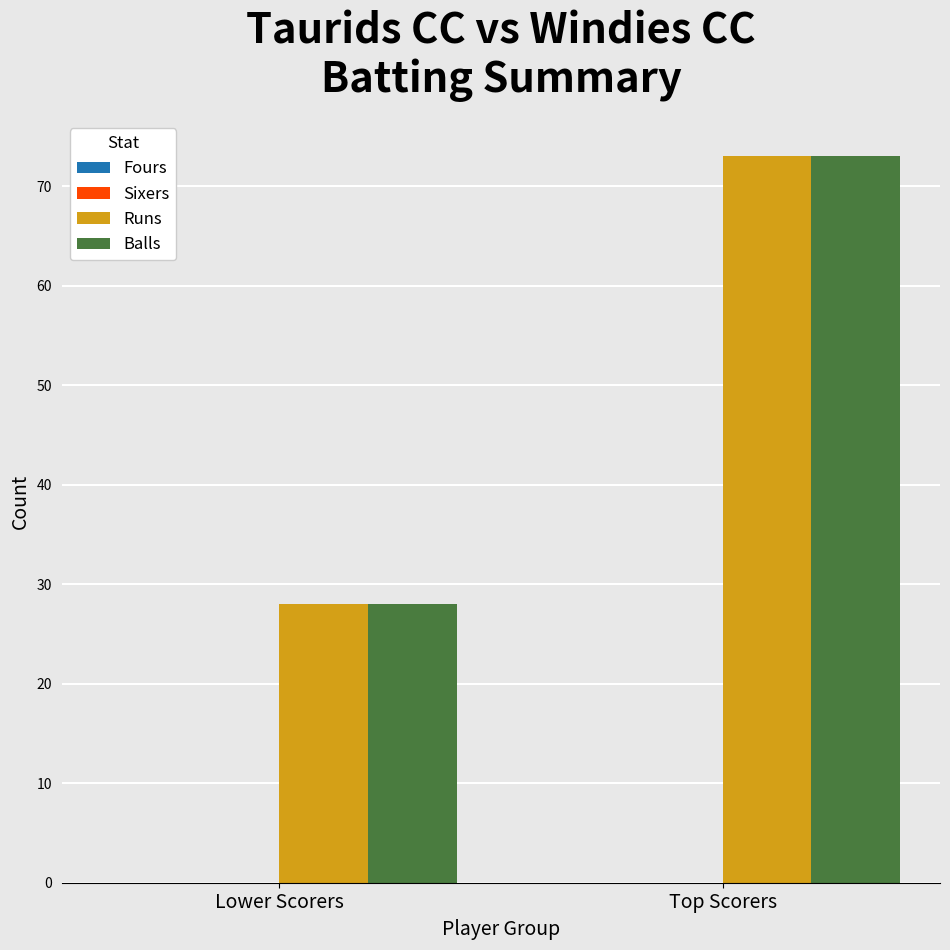

What is the sum of all Balls values?

101